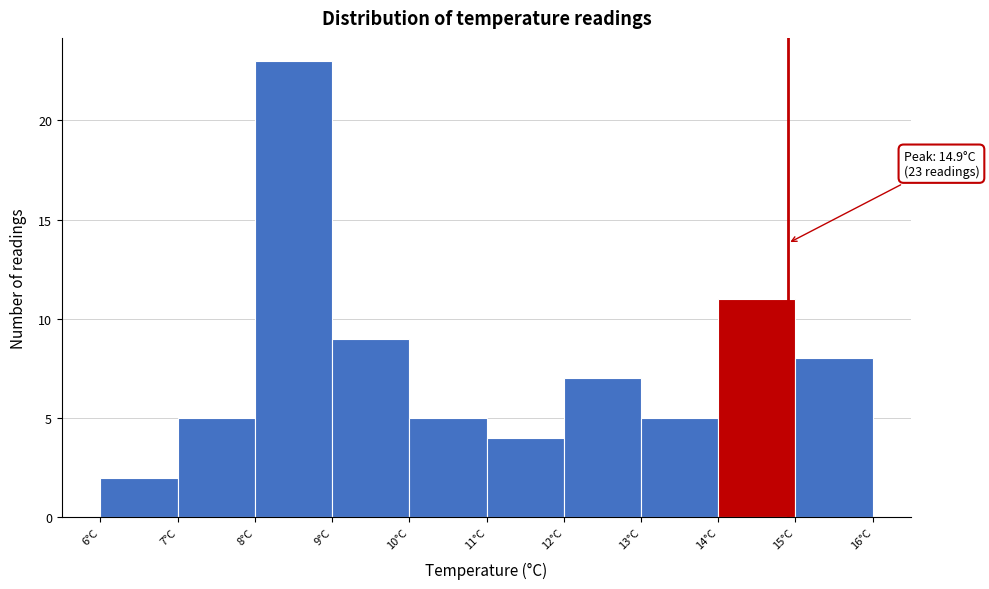

Which range on the x-axis has the tallest bar?

8 to 9